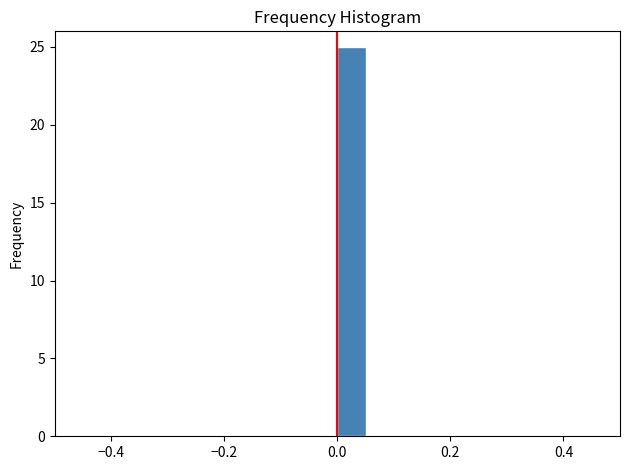

Around what value on the x-axis is the tallest bar? Give the approximate position of its centre, as read against the axis.

0.02